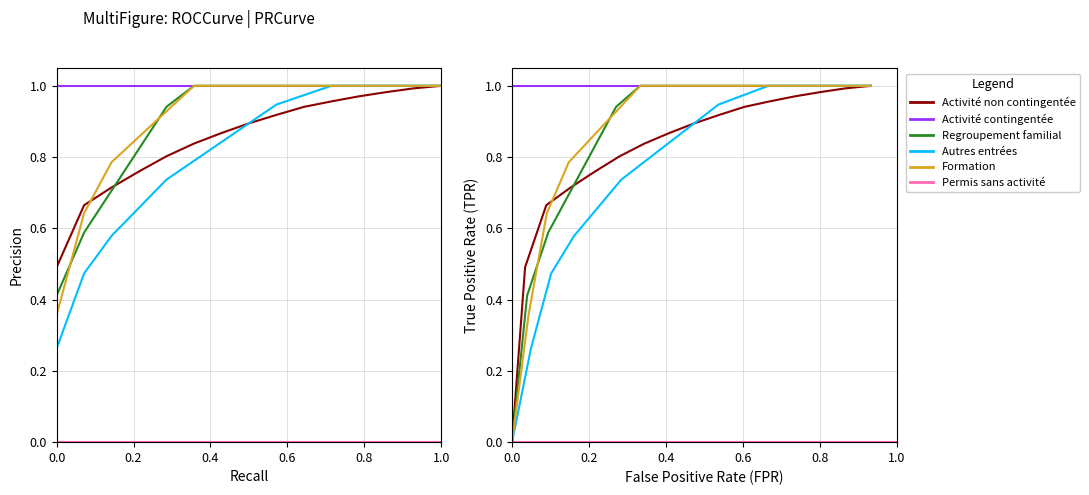

Reading left to right, what are all the values shown in this chart?

Activité lucrative non contingentée: 0.0	0.5	0.7	0.7	0.8	0.8	0.8	0.9	0.9	0.9	0.9	1.0	1.0	1.0	1.0	1.0
Activité lucrative contingentée: 0.0	1.0	1.0	1.0	1.0	1.0	1.0	1.0	1.0	1.0	1.0	1.0	1.0	1.0	1.0	1.0
Regroupement familial: 0.0	0.4	0.6	0.7	0.8	0.9	1.0	1.0	1.0	1.0	1.0	1.0	1.0	1.0	1.0	1.0
Autres entrées: 0.0	0.3	0.5	0.6	0.7	0.7	0.8	0.8	0.9	0.9	1.0	1.0	1.0	1.0	1.0	1.0
Formation et formation continue: 0.0	0.4	0.6	0.8	0.9	0.9	1.0	1.0	1.0	1.0	1.0	1.0	1.0	1.0	1.0	1.0
Permis de séjour sans activité lucrative: 0.0	0.0	0.0	0.0	0.0	0.0	0.0	0.0	0.0	0.0	0.0	0.0	0.0	0.0	0.0	0.0